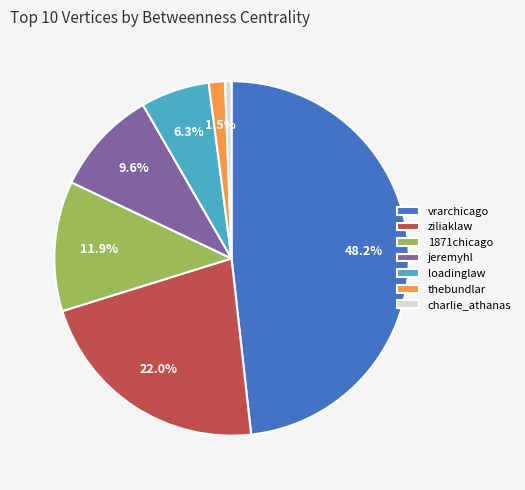

Between loadinglaw and 1871chicago, which is larger?

1871chicago